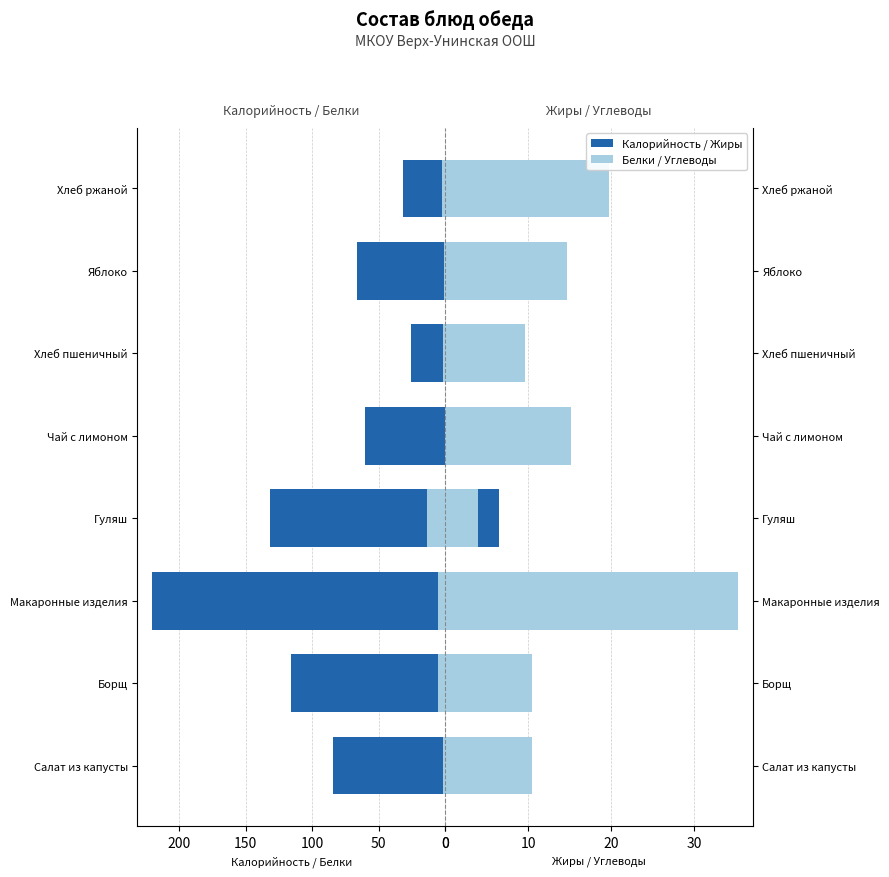

What position from the left is Салат из капусты?

1